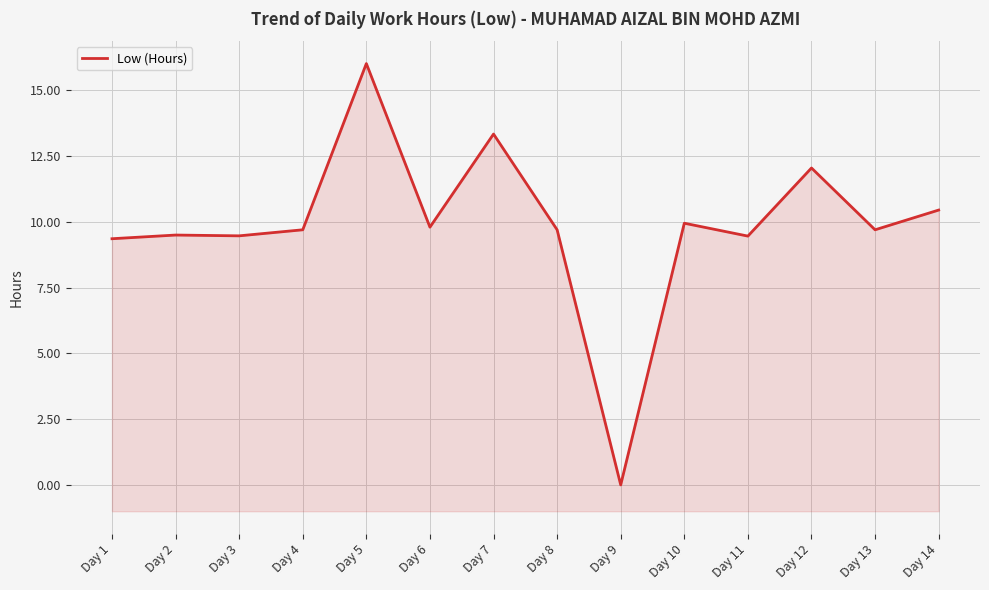

What is the difference between the second highest and second lowest values?

4.0